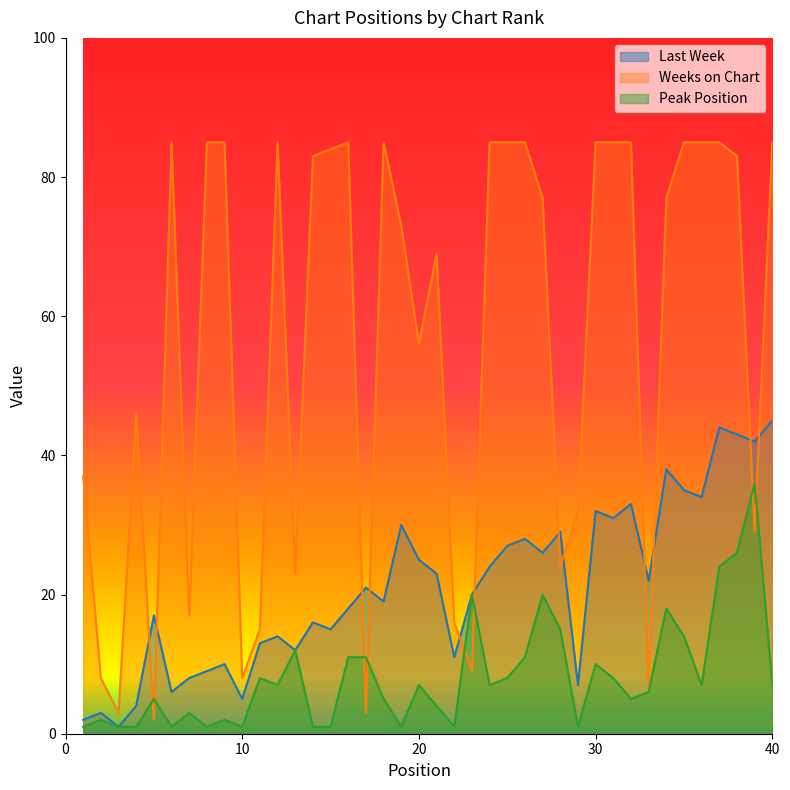

True or false: Peak Position and Last Week intersect in this chart.

False